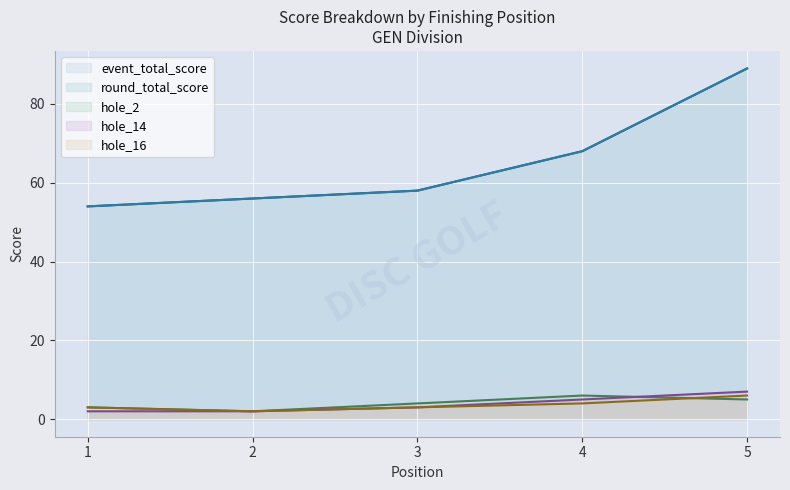

How many times do hole_16 and hole_2 cross each other?

1